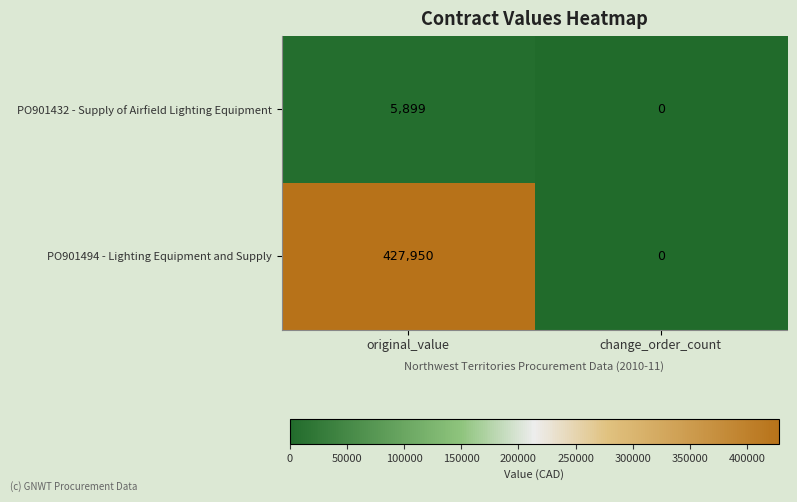

List the labels in order of PO901494 - Lighting Equipment and Supply value, largest first.

original_value, change_order_count